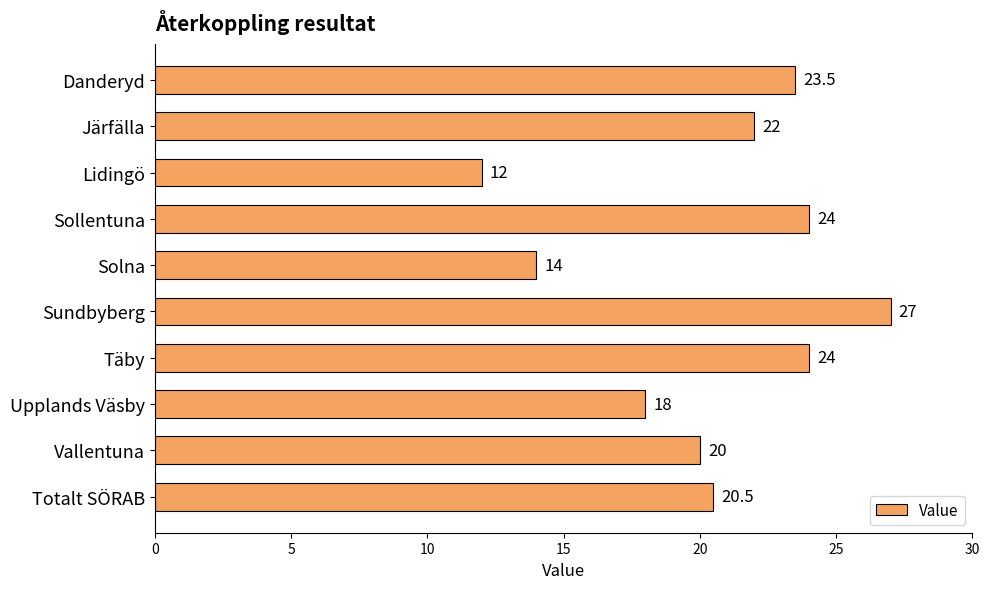

Reading bottom to top, extract all data points from this chart.

20.5	20.0	18.0	24.0	27.0	14.0	24.0	12.0	22.0	23.5